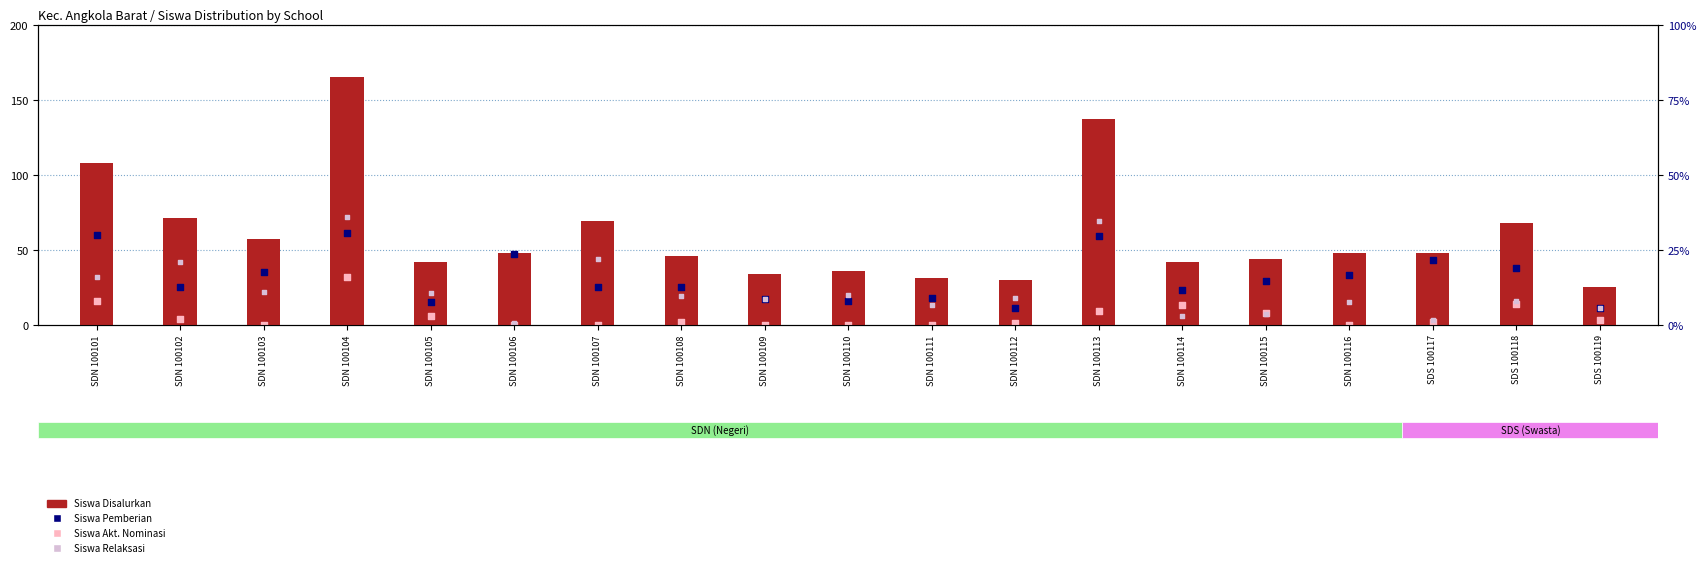

Is the value of Siswa Disalurkan at SDN 100112 greater than the value of Siswa Akt. Nominasi at SDN 100103?

Yes